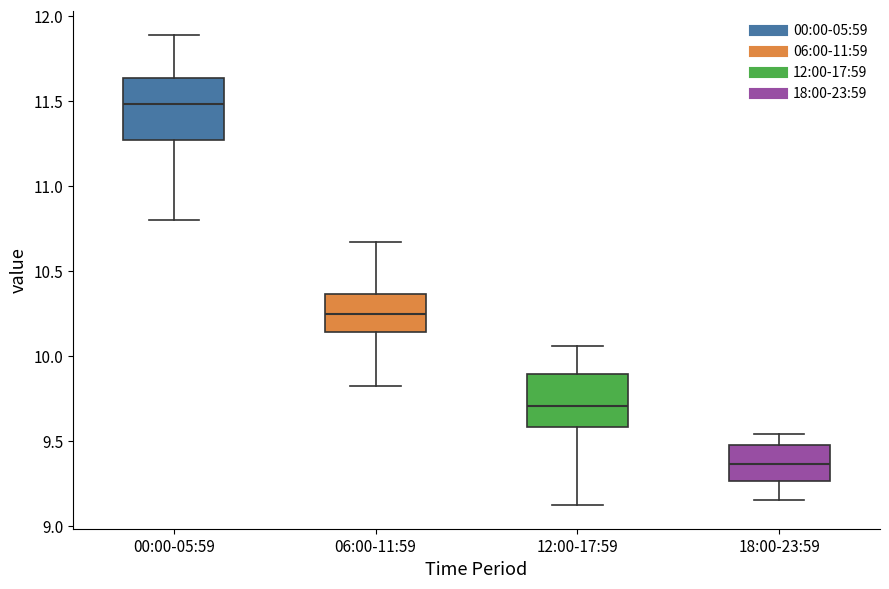

Where is the upper edge of the box for 06:00-11:59 on the y-axis? The values are not printed on the chart, so give them approximately, as read against the axis.

10.35